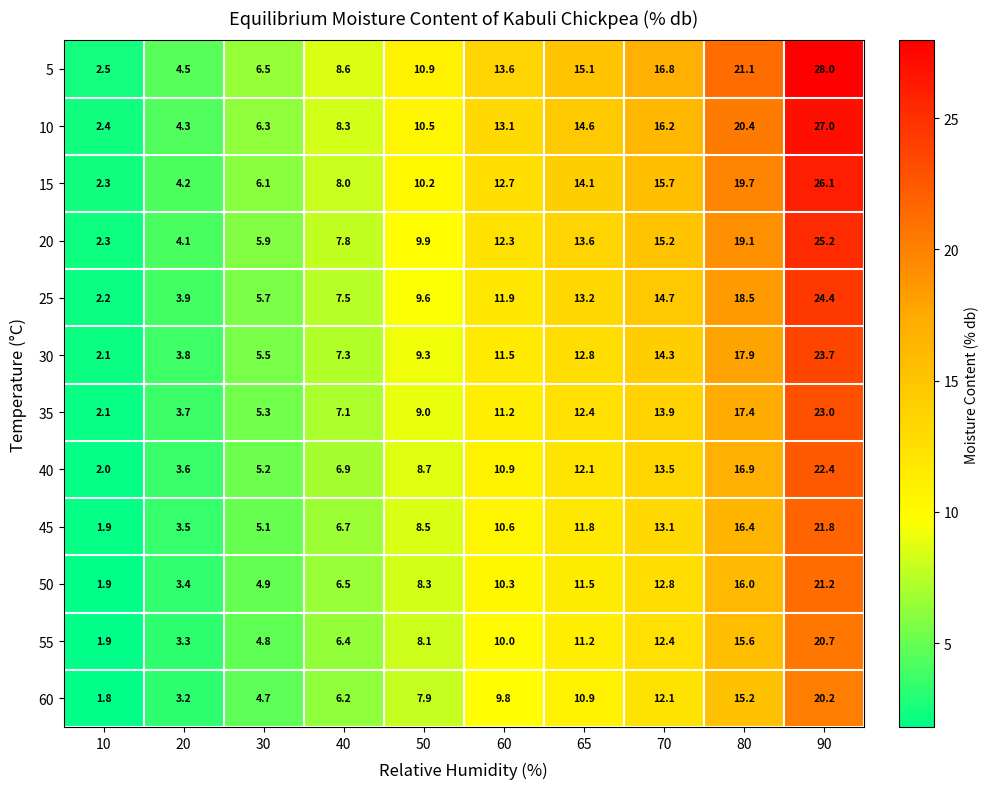

What is the average value of the 50 series?

9.7